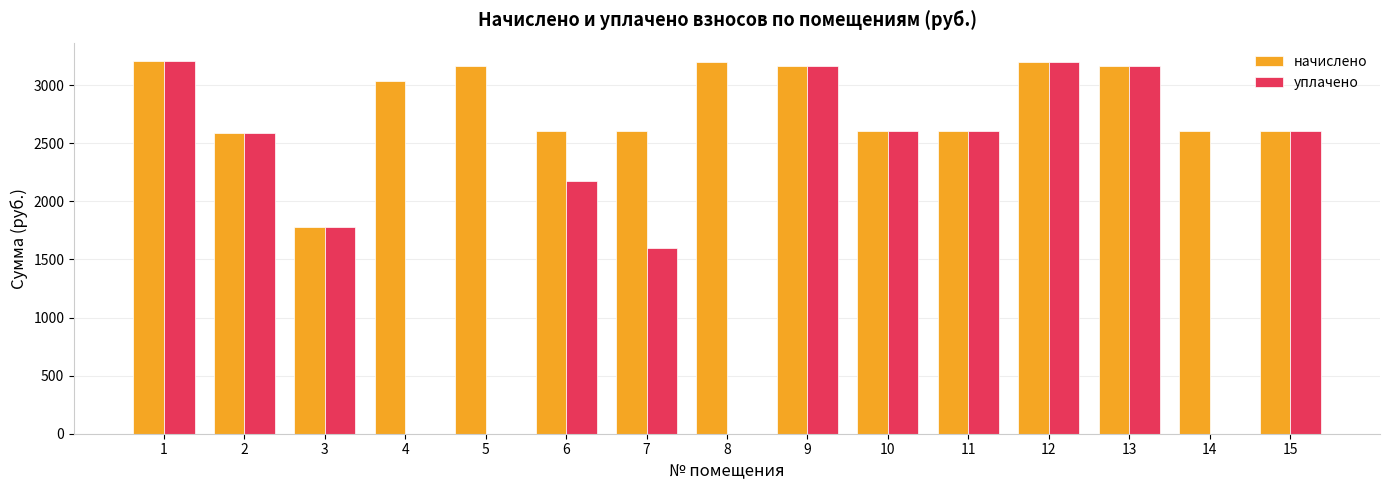

Is the value of уплачено at 1 greater than the value of начислено at 10?

Yes